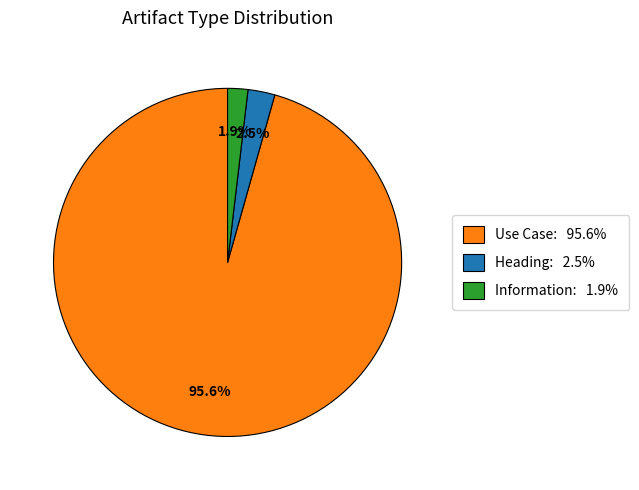

To the nearest percent, what is the difference between the largest and smallest slice percentages?

94%